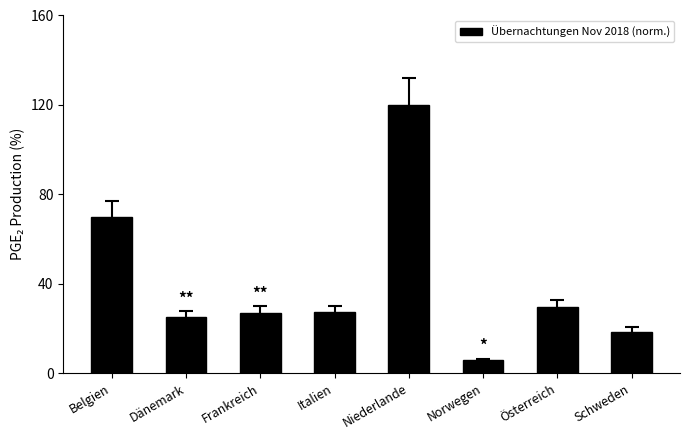

True or false: the data shows 27.2 at Italien.

True